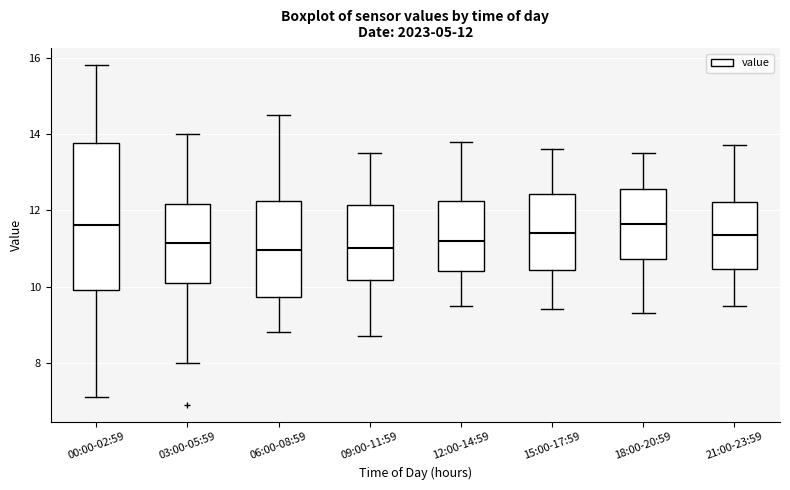

Which box is the tallest, from its lower edge to its upper edge?

00:00-02:59